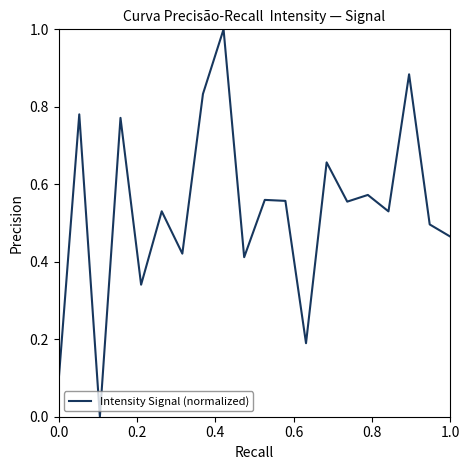

What is the difference between the maximum and minimum values?

1.0